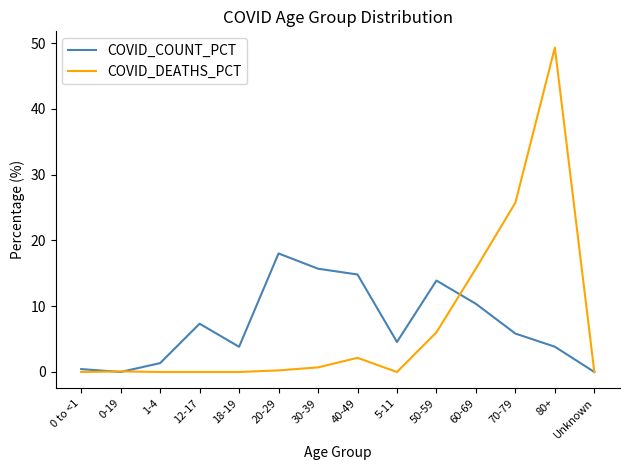

What is the total value across all series at 12-17?

7.3